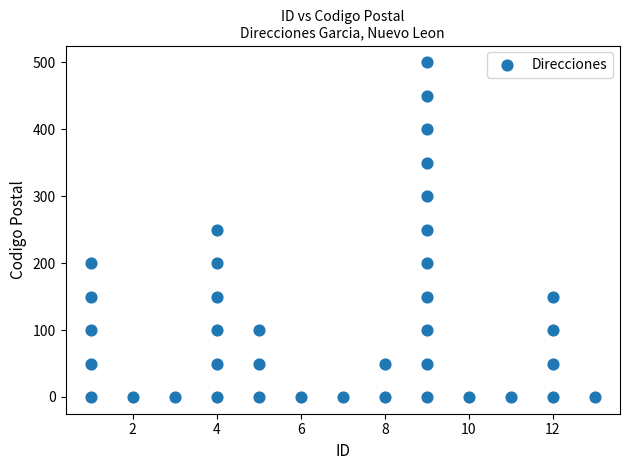

What is the range of Y values (max minus min)?

500